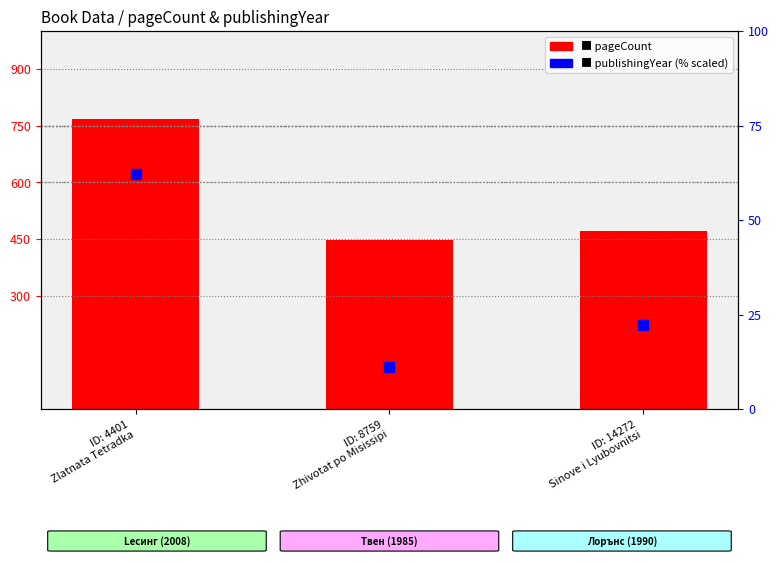

Which series reaches the minimum Y coordinate?

publishingYear (normalized %)